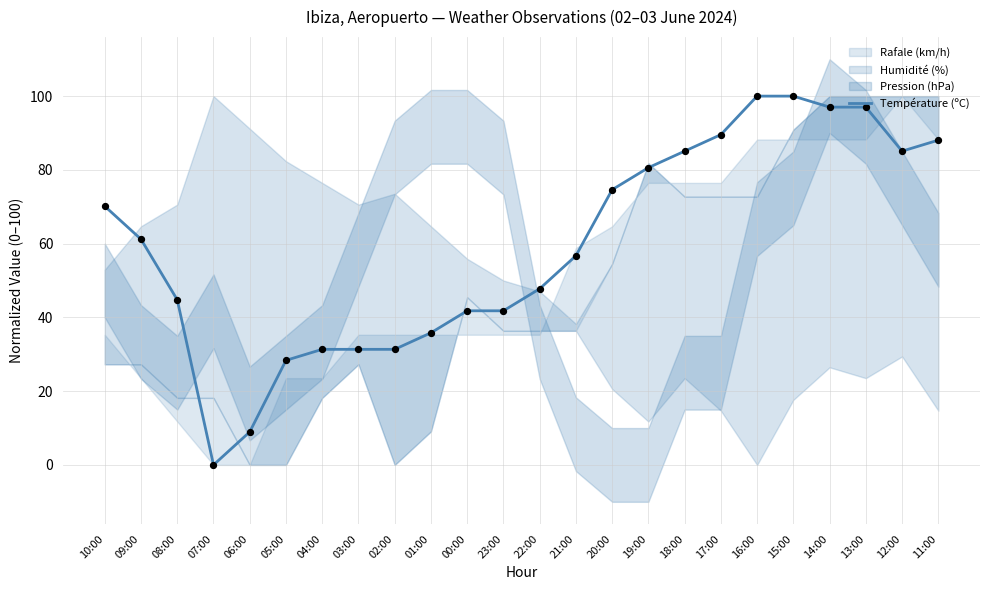

What is the change in value from 23:00 to 20:00?

+32.8